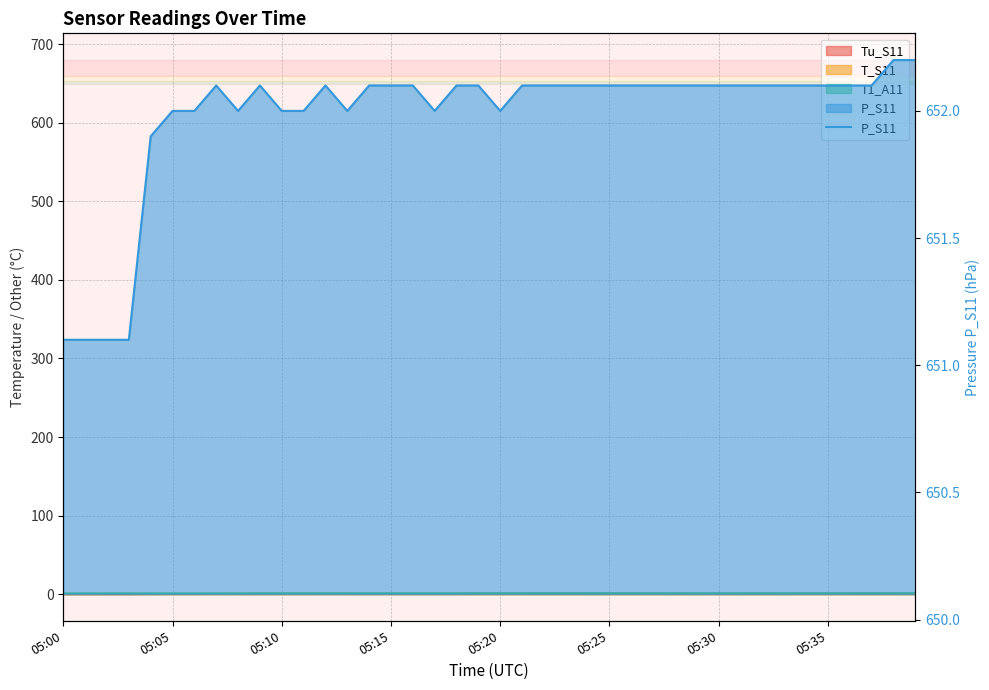

True or false: the data has more than 0 interior local peaks.

True